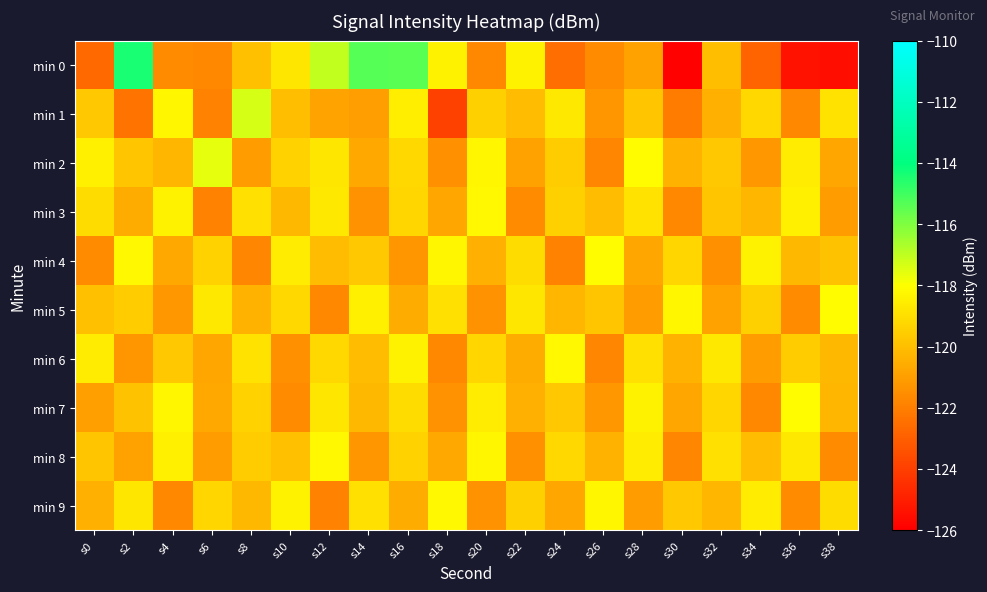

Reading left to right, extract all data points from this chart.

min 0: s0=-122.7	s2=-114.4	s4=-121.6	s6=-121.7	s8=-120.0	s10=-118.8	s12=-117.0	s14=-115.3	s16=-115.4	s18=-118.4	s20=-121.7	s22=-118.4	s24=-122.5	s26=-121.6	s28=-120.9	s30=-125.9	s32=-120.0	s34=-122.9	s36=-125.4	s38=-125.5
min 1: s0=-119.7	s2=-122.4	s4=-118.3	s6=-121.9	s8=-117.4	s10=-120.0	s12=-120.8	s14=-121.1	s16=-118.5	s18=-123.9	s20=-119.5	s22=-120.1	s24=-118.7	s26=-121.3	s28=-119.8	s30=-122.1	s32=-120.5	s34=-119.2	s36=-121.7	s38=-118.9
min 2: s0=-118.5	s2=-119.8	s4=-120.3	s6=-117.6	s8=-121.1	s10=-119.4	s12=-118.8	s14=-120.7	s16=-119.2	s18=-121.5	s20=-118.3	s22=-120.9	s24=-119.6	s26=-121.8	s28=-118.1	s30=-120.4	s32=-119.7	s34=-121.2	s36=-118.6	s38=-120.8
min 3: s0=-119.1	s2=-120.6	s4=-118.4	s6=-121.9	s8=-119.0	s10=-120.2	s12=-118.7	s14=-121.4	s16=-119.3	s18=-120.8	s20=-118.2	s22=-121.6	s24=-119.5	s26=-120.1	s28=-118.9	s30=-121.7	s32=-119.8	s34=-120.3	s36=-118.5	s38=-121.1
min 4: s0=-121.6	s2=-118.2	s4=-120.7	s6=-119.4	s8=-121.8	s10=-118.6	s12=-120.1	s14=-119.7	s16=-121.3	s18=-118.3	s20=-120.5	s22=-119.1	s24=-121.9	s26=-118.1	s28=-120.8	s30=-119.3	s32=-121.5	s34=-118.4	s36=-120.2	s38=-119.9
min 5: s0=-120.0	s2=-119.6	s4=-121.2	s6=-118.7	s8=-120.4	s10=-119.2	s12=-121.7	s14=-118.5	s16=-120.6	s18=-119.0	s20=-121.4	s22=-118.8	s24=-120.3	s26=-119.8	s28=-121.1	s30=-118.3	s32=-120.9	s34=-119.5	s36=-121.6	s38=-118.1
min 6: s0=-118.6	s2=-121.3	s4=-119.7	s6=-120.8	s8=-118.9	s10=-121.5	s12=-119.2	s14=-120.1	s16=-118.4	s18=-121.7	s20=-119.3	s22=-120.6	s24=-118.2	s26=-121.8	s28=-119.0	s30=-120.4	s32=-118.7	s34=-121.1	s36=-119.6	s38=-120.2
min 7: s0=-121.0	s2=-119.9	s4=-118.3	s6=-120.7	s8=-119.4	s10=-121.6	s12=-118.8	s14=-120.2	s16=-119.1	s18=-121.4	s20=-118.6	s22=-120.5	s24=-119.7	s26=-121.2	s28=-118.4	s30=-120.8	s32=-119.3	s34=-121.7	s36=-118.1	s38=-120.3
min 8: s0=-119.8	s2=-120.9	s4=-118.5	s6=-121.1	s8=-119.6	s10=-120.0	s12=-118.2	s14=-121.3	s16=-119.4	s18=-120.7	s20=-118.3	s22=-121.5	s24=-119.2	s26=-120.4	s28=-118.6	s30=-121.8	s32=-119.0	s34=-120.1	s36=-118.7	s38=-121.6
min 9: s0=-120.5	s2=-118.8	s4=-121.7	s6=-119.3	s8=-120.2	s10=-118.4	s12=-121.9	s14=-119.0	s16=-120.6	s18=-118.2	s20=-121.4	s22=-119.5	s24=-120.8	s26=-118.3	s28=-121.1	s30=-119.7	s32=-120.3	s34=-118.6	s36=-121.6	s38=-119.1